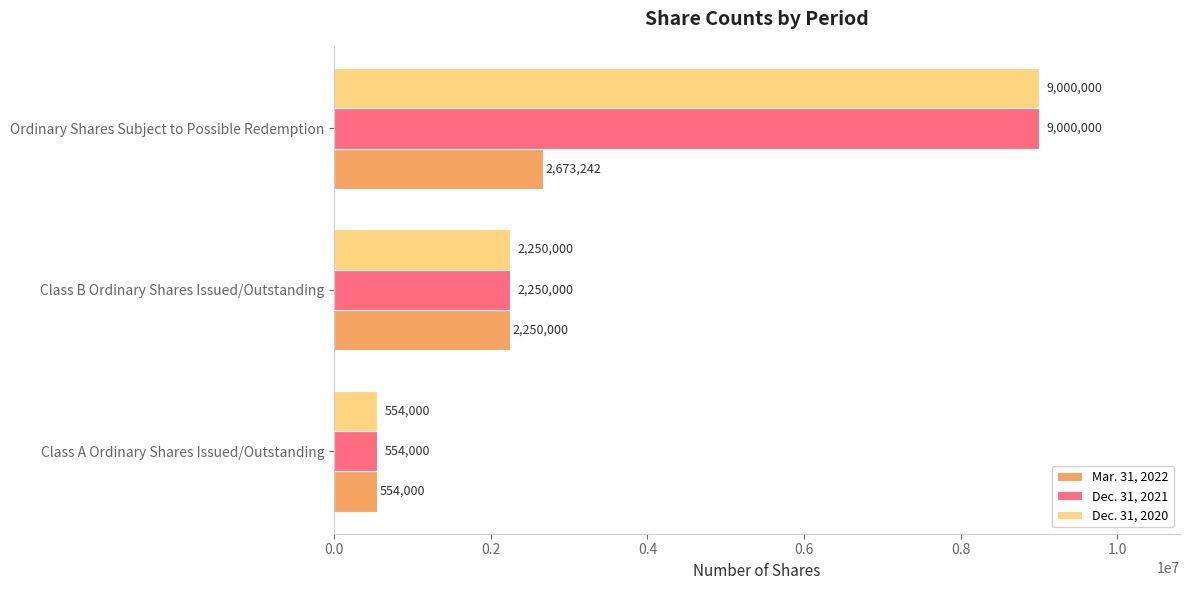

At which category is the sum across all series the highest?

Ordinary Shares Subject to Possible Redemption